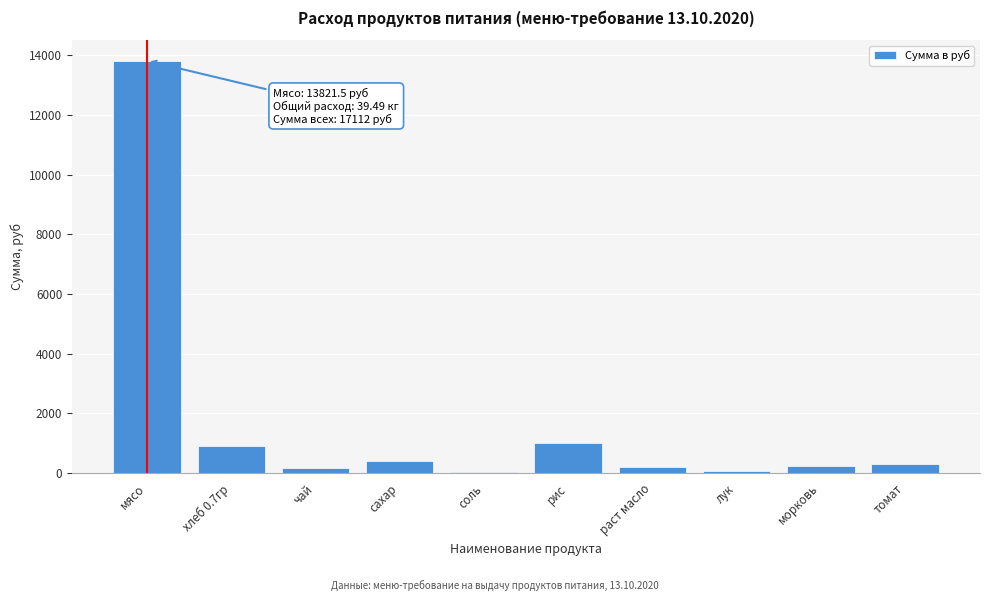

What is the greatest value displayed?

13821.5